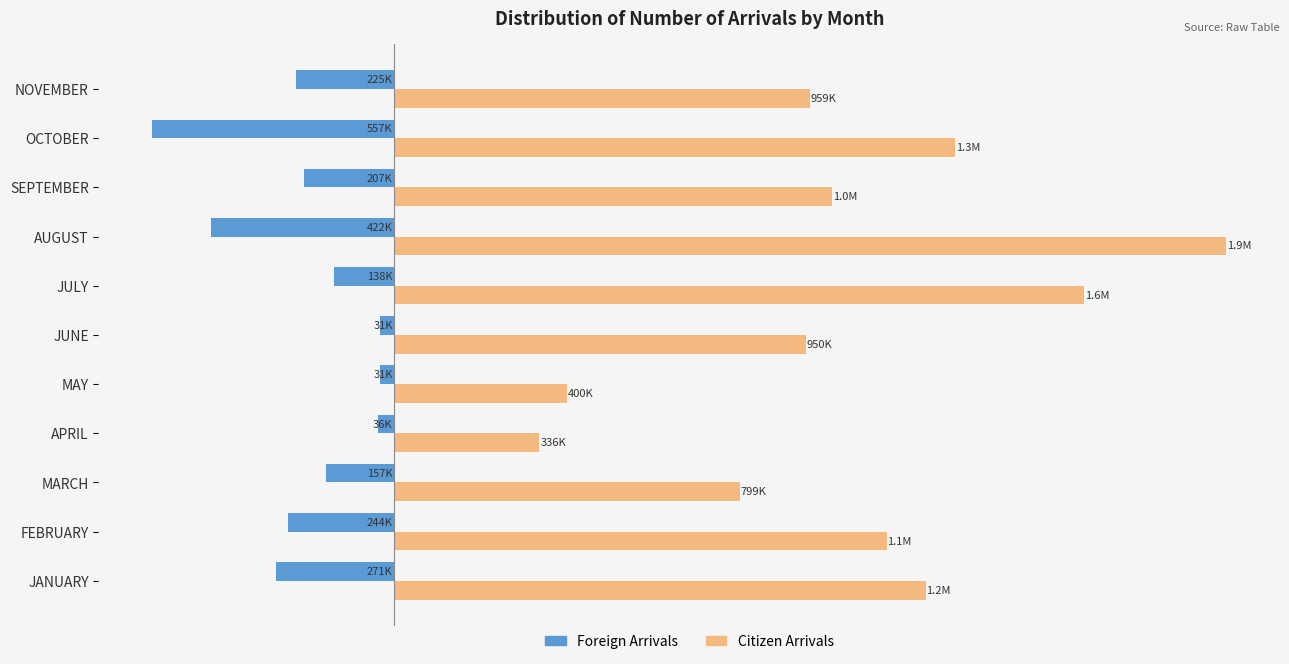

What is the difference between the second highest and minimum values in the Citizen Arrivals series?

1256698